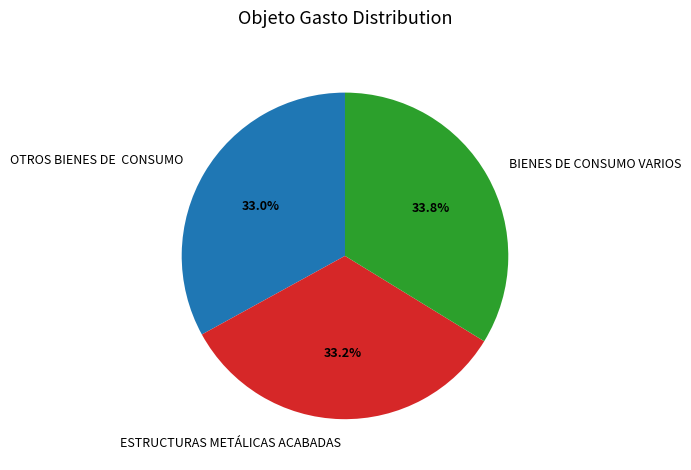

What is the largest slice in the pie chart?

BIENES DE CONSUMO VARIOS